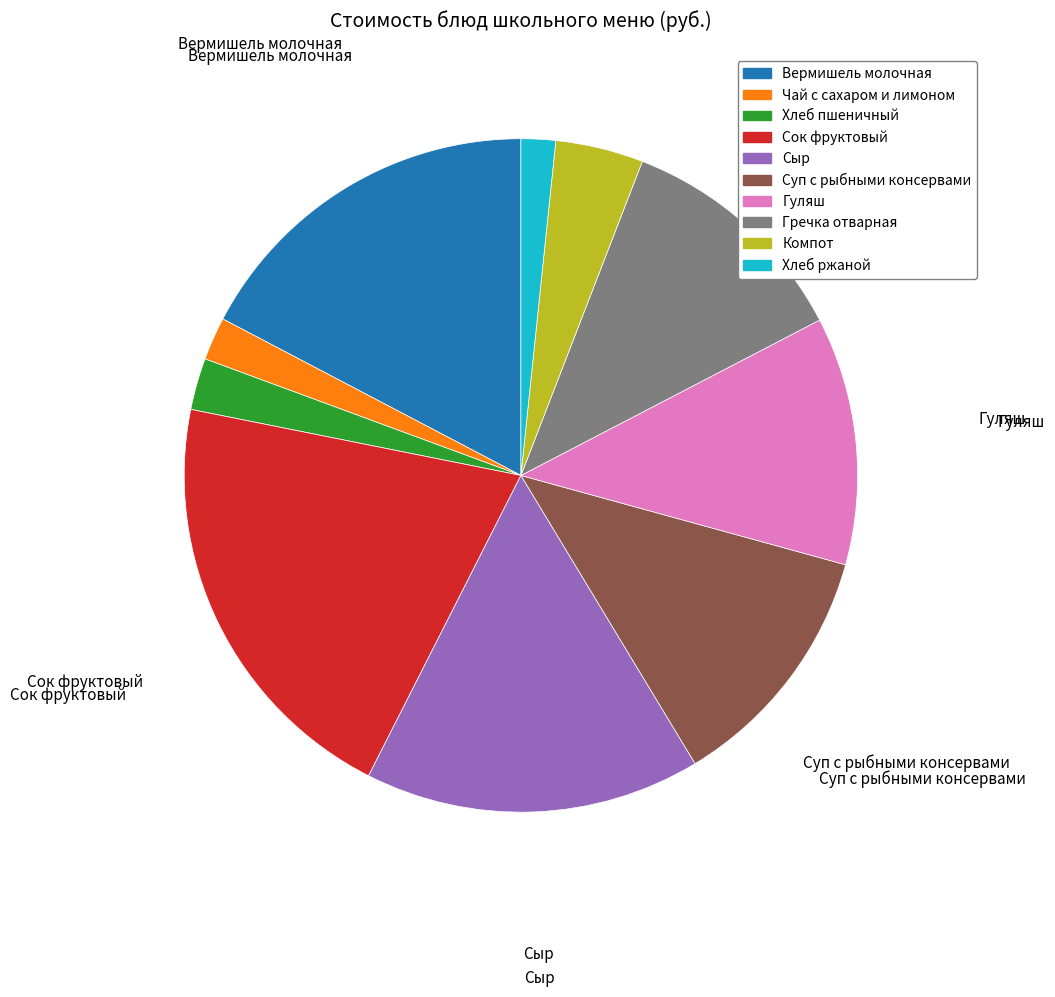

Does Сок фруктовый account for over 50% of the chart?

No